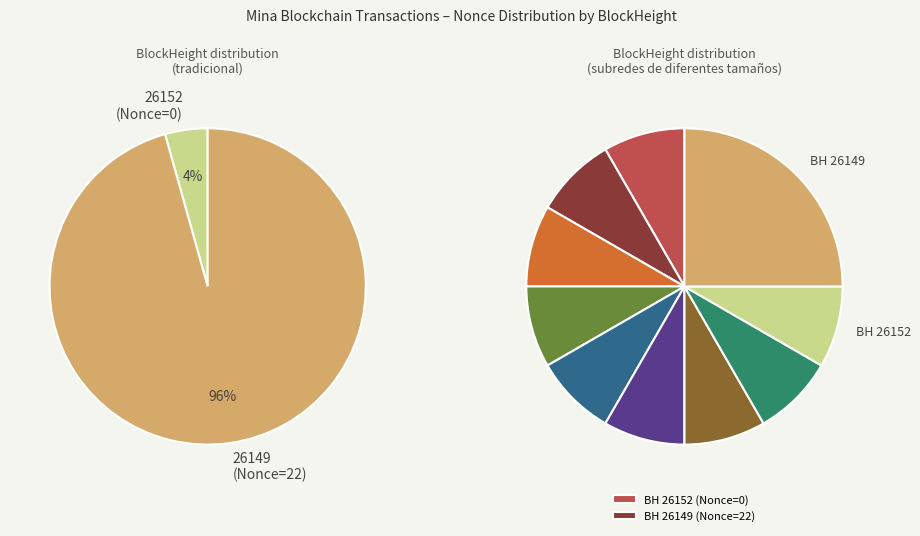

Combined, do 26152 and 26149 account for over 50%?

Yes